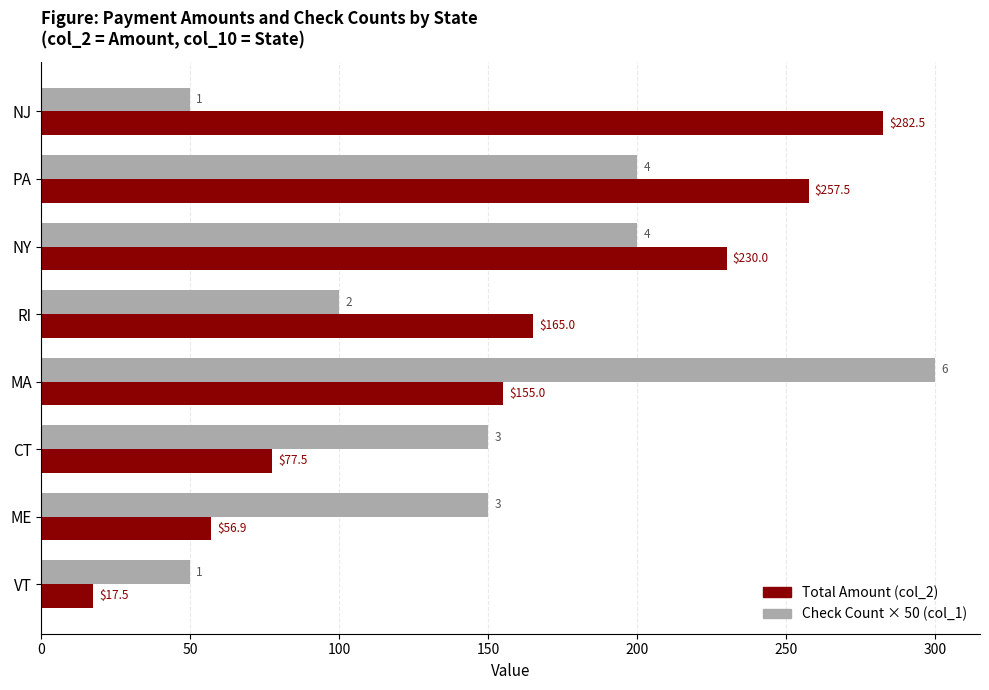

What are all the series names shown in the legend?

Total Amount (col_2), Check Count × 50 (col_1)